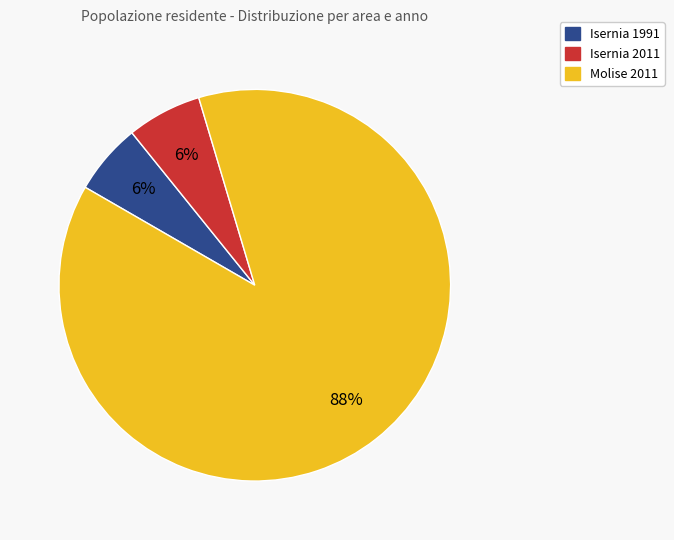

Is there a majority slice in this chart?

Yes